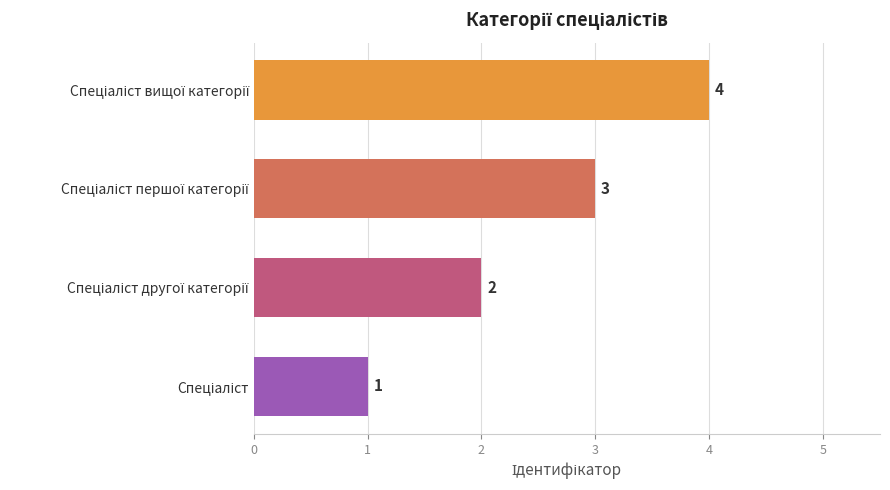

Count the values in the range 2 to 4.

3